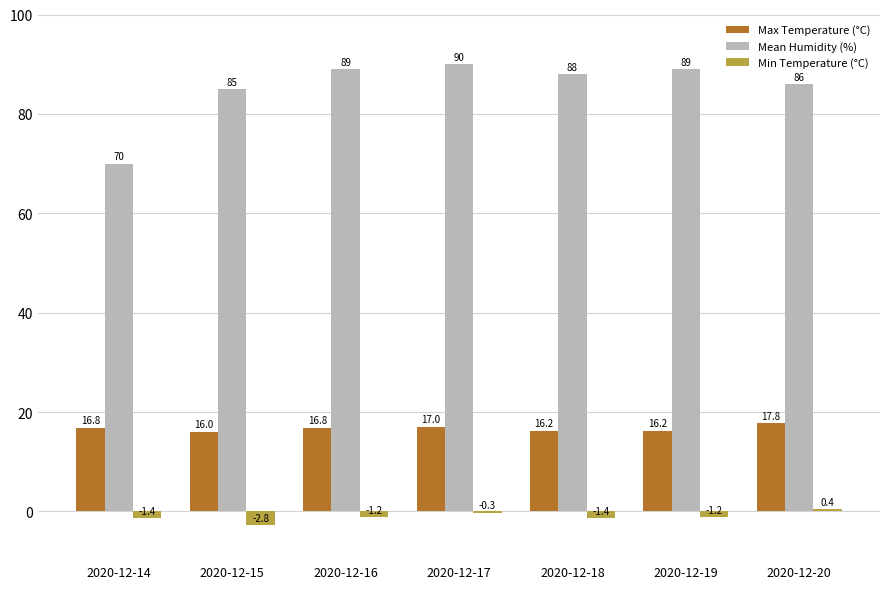

Reading left to right, list all the values displayed in this chart.

Max Temperature (°C): 2020-12-14=16.8	2020-12-15=16.0	2020-12-16=16.8	2020-12-17=17.0	2020-12-18=16.2	2020-12-19=16.2	2020-12-20=17.8
Mean Humidity (%): 2020-12-14=70.0	2020-12-15=85.0	2020-12-16=89.0	2020-12-17=90.0	2020-12-18=88.0	2020-12-19=89.0	2020-12-20=86.0
Min Temperature (°C): 2020-12-14=-1.4	2020-12-15=-2.8	2020-12-16=-1.2	2020-12-17=-0.3	2020-12-18=-1.4	2020-12-19=-1.2	2020-12-20=0.4